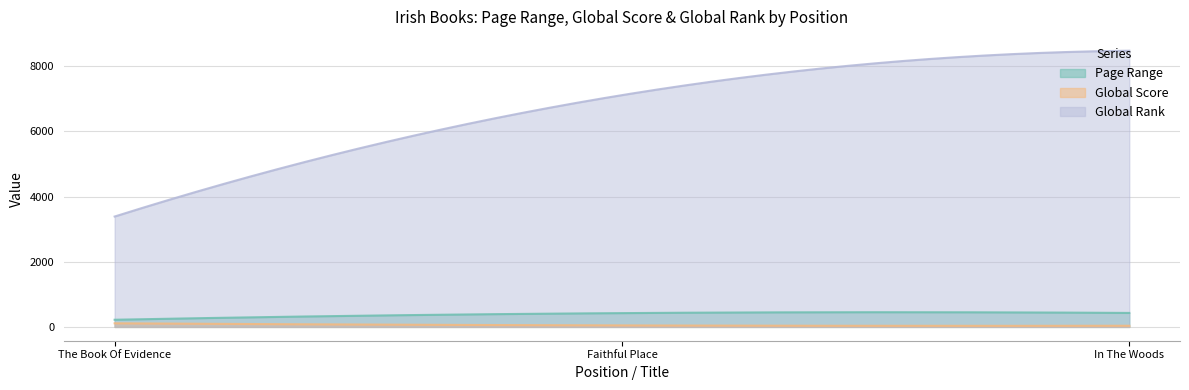

Where does the Global Score series first go above 46?

1